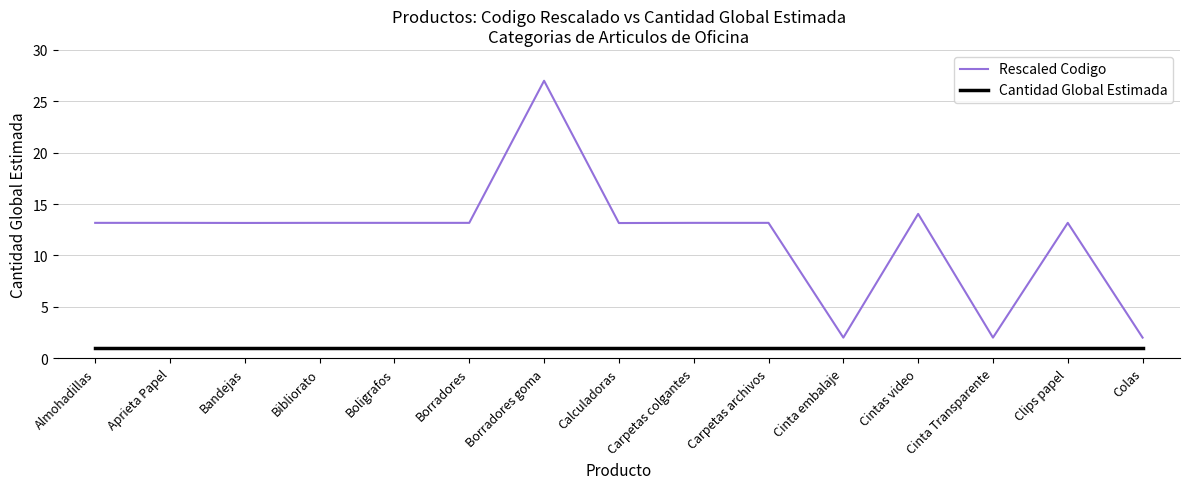

Is it true that Rescaled Codigo equals 3.2 at Colas?

False